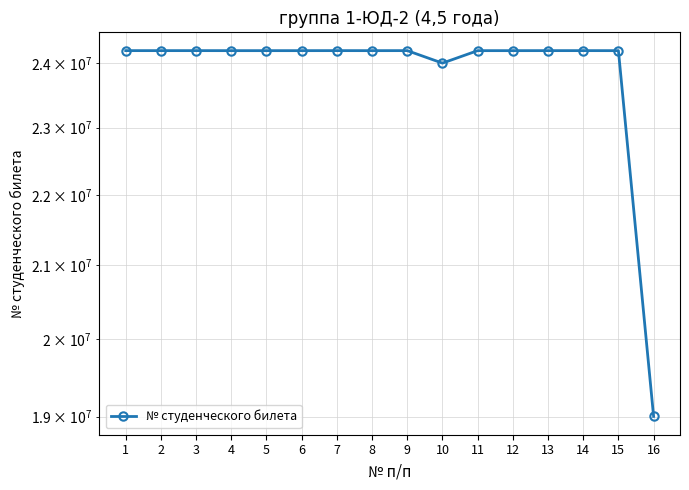

True or false: the data has more than 0 interior local peaks.

True